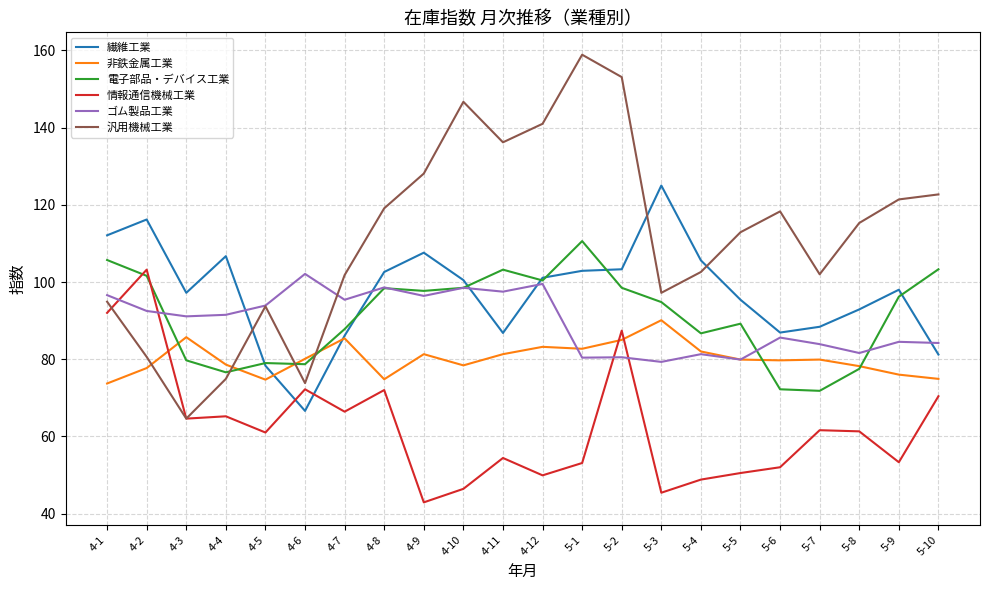

At which category is the sum across all series the highest?

5-2